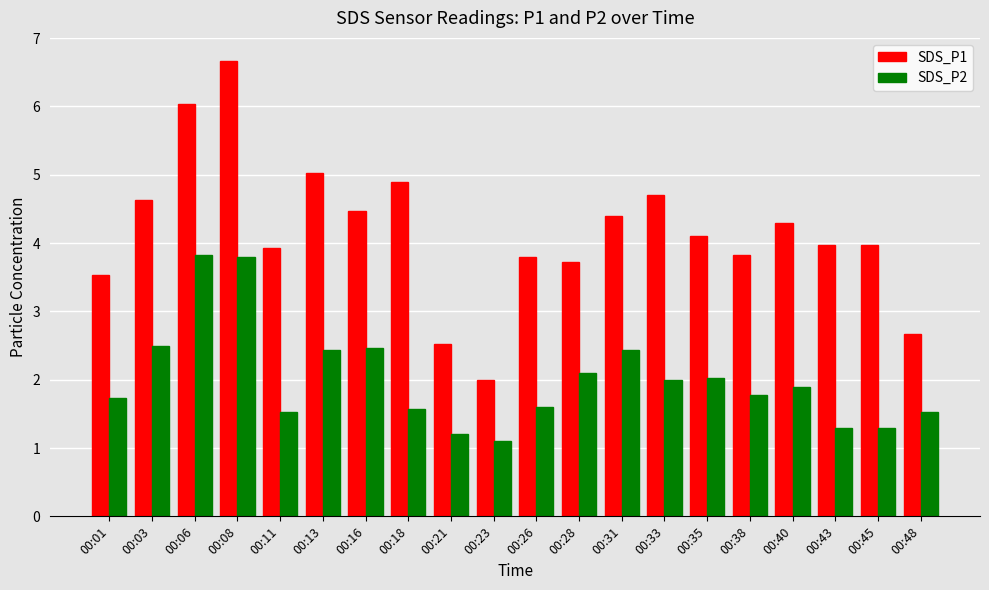

What is the difference between the SDS_P1 values at 00:33 and 00:03?

0.1